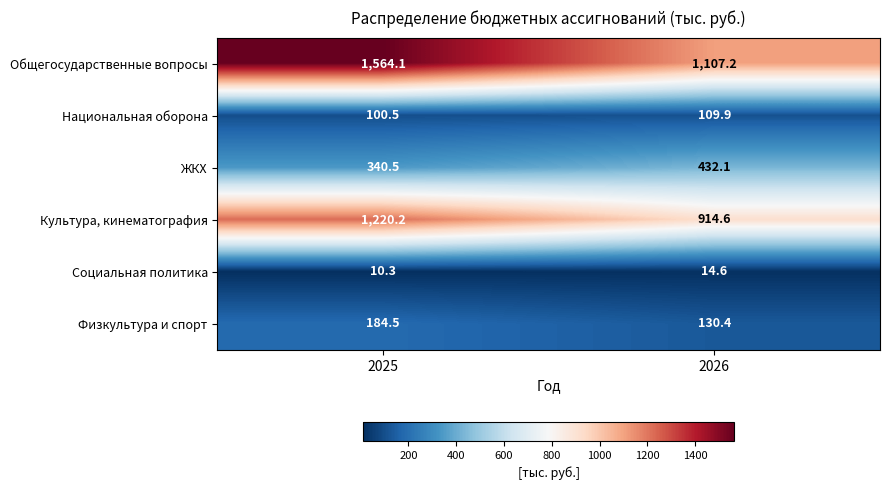

Which series changed the most between 2025 and 2026?

Общегосударственные вопросы